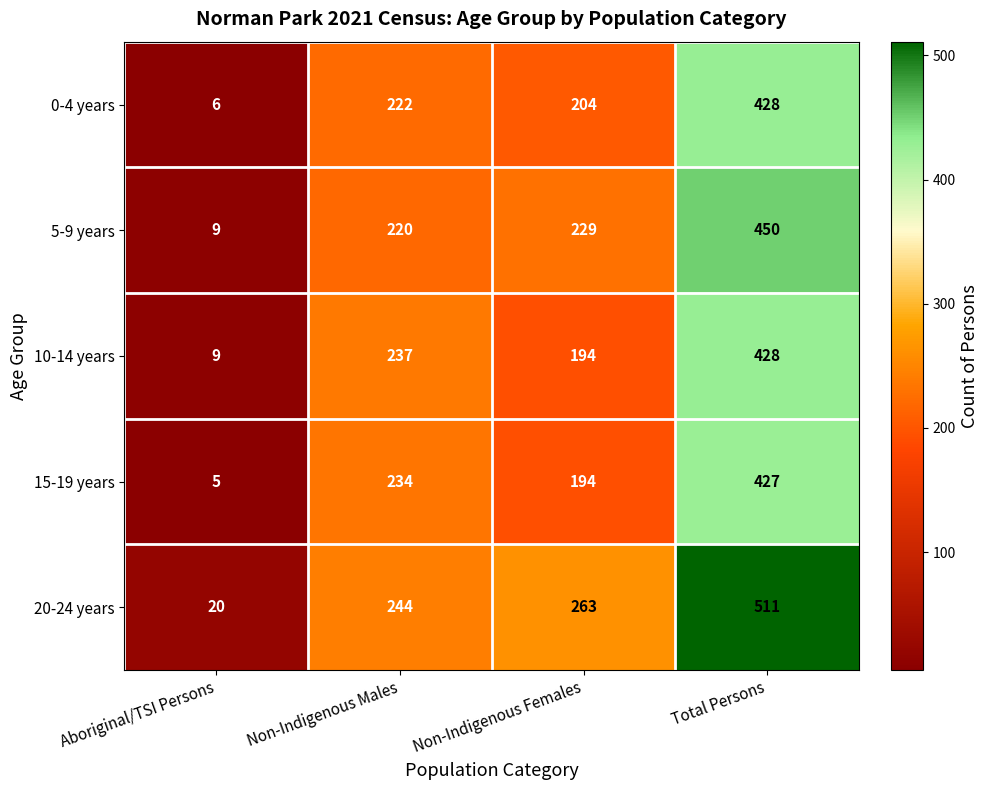

Which label corresponds to the largest value in the chart?

Total Persons